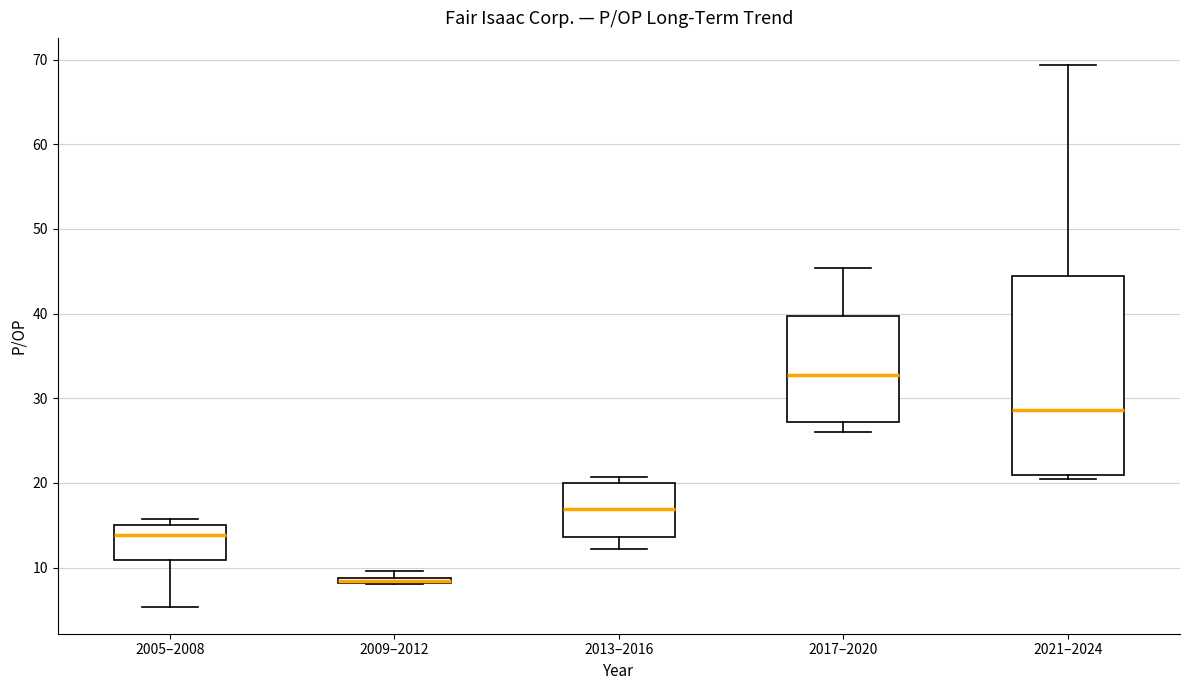

Which box is the tallest, from its lower edge to its upper edge?

2021–2024